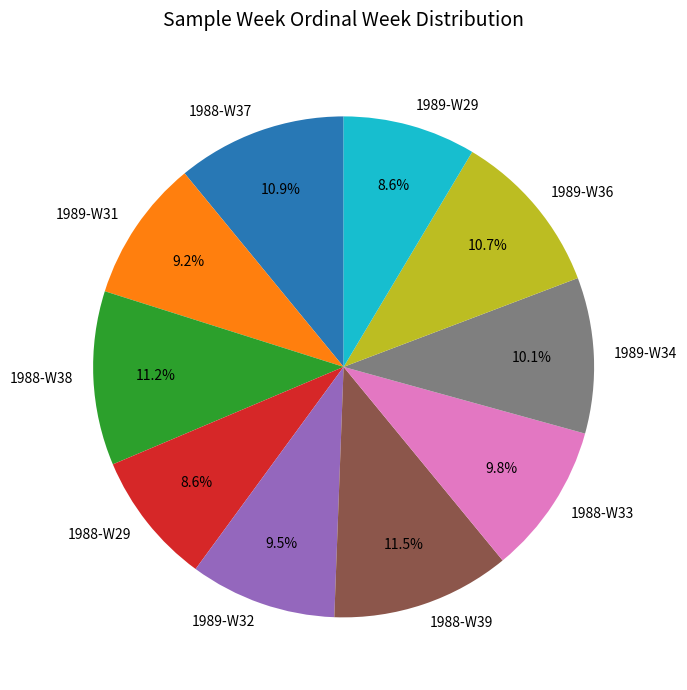

Approximately how many times larger is the value at 1989-W29 compared to 1988-W33?

0.9